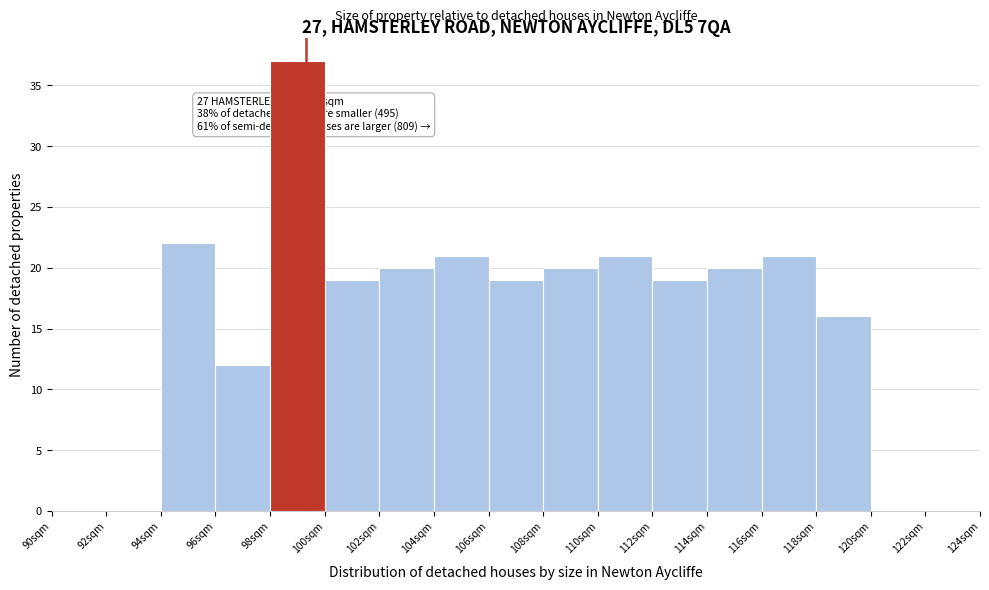

Over which range of the x-axis is the bar tallest?

98 to 100